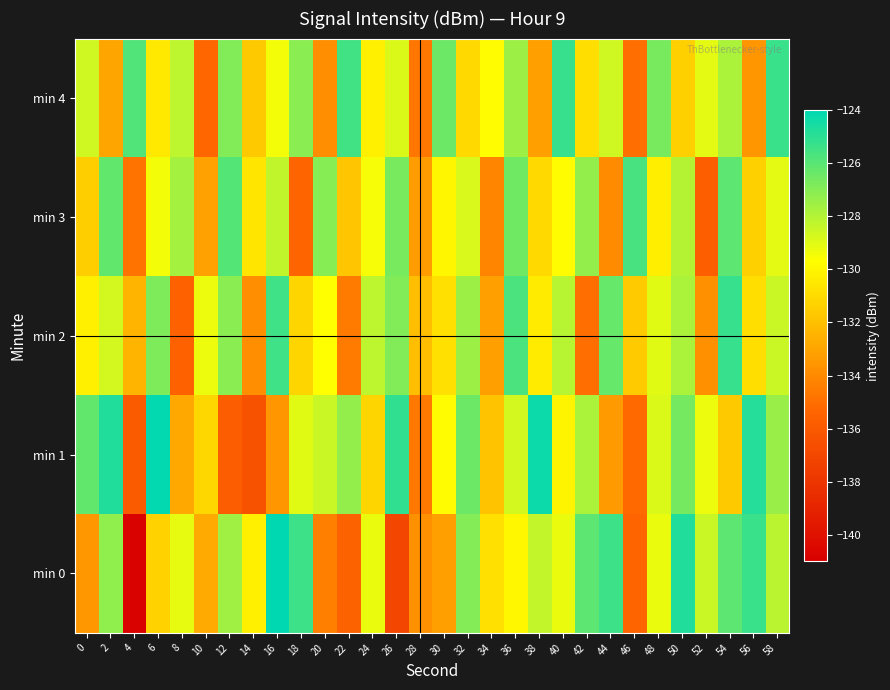

Reading right to left, what are all the values shown in this chart?

min 0: 58=-128.2	56=-125.3	54=-126.1	52=-128.5	50=-124.8	48=-129.2	46=-135.4	44=-125.4	42=-126.1	40=-129.2	38=-128.3	36=-129.9	34=-130.8	32=-127.0	30=-133.2	28=-133.7	26=-137.1	24=-129.2	22=-135.5	20=-134.4	18=-125.4	16=-124.1	14=-130.2	12=-127.5	10=-132.8	8=-129.1	6=-131.4	4=-140.8	2=-127.2	0=-133.4
min 1: 58=-127.4	56=-124.8	54=-131.7	52=-129.3	50=-126.6	48=-128.9	46=-135.2	44=-133.4	42=-127.8	40=-130.1	38=-124.3	36=-128.7	34=-131.9	32=-126.4	30=-129.8	28=-134.6	26=-125.1	24=-131.2	22=-127.3	20=-128.5	18=-129.0	16=-133.6	14=-136.4	12=-135.8	10=-131.2	8=-132.8	6=-124.1	4=-136.0	2=-124.8	0=-126.2
min 2: 58=-128.5	56=-130.9	54=-125.2	52=-133.7	50=-127.8	48=-129.0	46=-131.6	44=-126.3	42=-135.0	40=-128.1	38=-130.4	36=-125.7	34=-133.2	32=-127.5	30=-130.8	28=-132.1	26=-126.9	24=-128.2	22=-134.5	20=-129.7	18=-131.2	16=-125.4	14=-133.8	12=-127.1	10=-129.3	8=-135.6	6=-126.8	4=-132.4	2=-128.7	0=-130.2
min 3: 58=-129.1	56=-131.4	54=-126.1	52=-135.7	50=-128.0	48=-130.3	46=-125.6	44=-133.9	42=-127.3	40=-129.8	38=-131.1	36=-126.5	34=-134.2	32=-128.8	30=-130.0	28=-133.3	26=-126.7	24=-129.5	22=-131.8	20=-127.0	18=-135.4	16=-128.3	14=-130.6	12=-125.9	10=-133.1	8=-127.7	6=-129.4	4=-134.8	2=-126.2	0=-131.5
min 4: 58=-125.3	56=-133.5	54=-127.8	52=-129.1	50=-131.4	48=-126.7	46=-135.0	44=-128.6	42=-130.9	40=-125.2	38=-133.2	36=-127.5	34=-129.8	32=-131.1	30=-126.4	28=-134.7	26=-128.9	24=-130.2	22=-125.5	20=-133.8	18=-127.1	16=-129.4	14=-131.7	12=-126.9	10=-135.3	8=-128.2	6=-130.5	4=-125.8	2=-133.0	0=-128.6